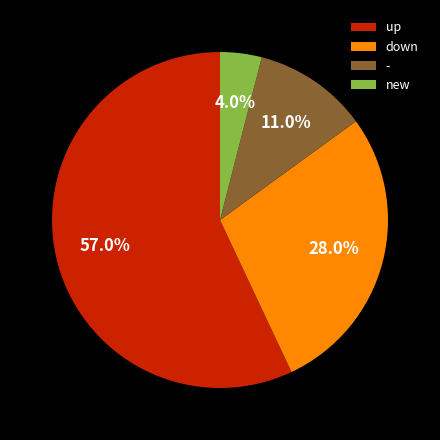

To the nearest percent, what is the average slice percentage?

25%